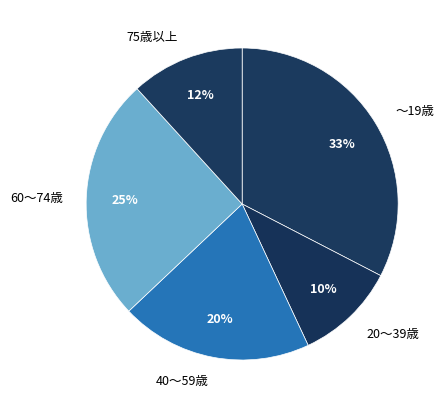

What percentage is the 40～59歳 slice, to the nearest percent?

20%